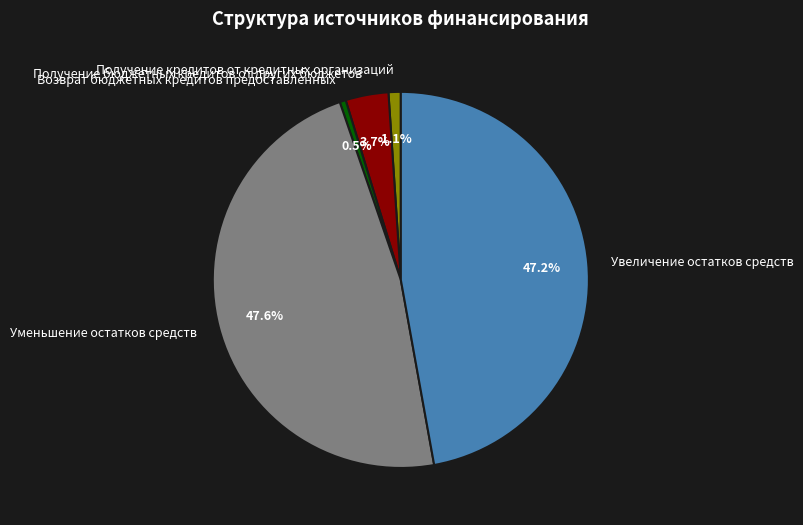

How many segments does this pie chart have?

5